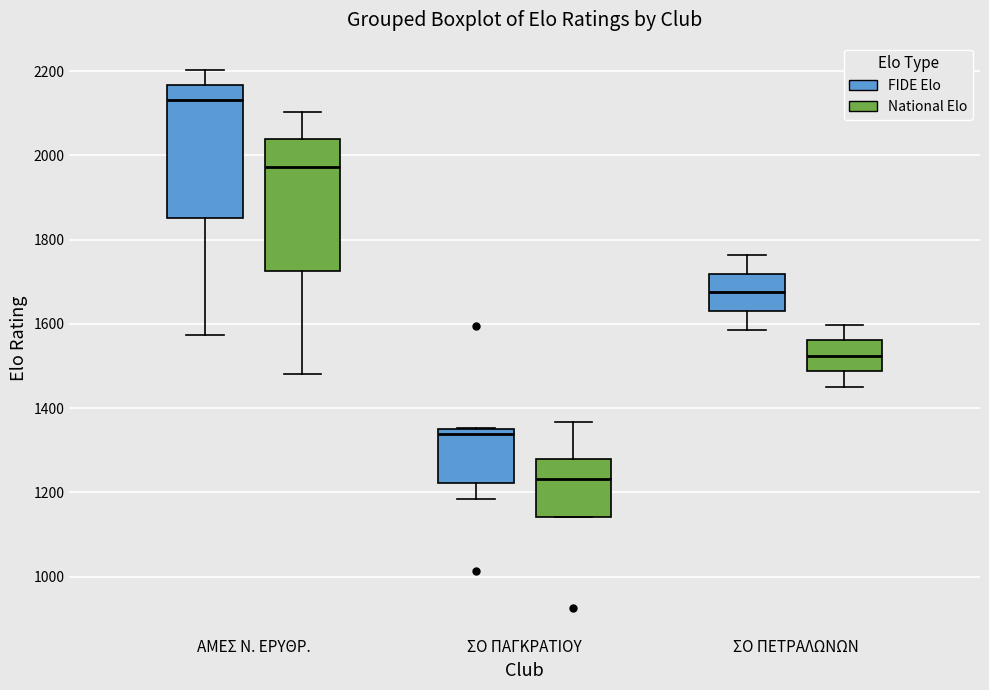

Reading left to right, transcribe this box plot: for each box, give where its median line is, the range the box spans, and where its two whiskers end, as read against the y-axis. The values are not printed on the chart, so give them approximately, as read against the axis.

ΑΜΕΣ Ν. ΕΡΥΘΡ. (FIDE Elo): median 2140, box 1860 to 2160, whiskers 1580 to 2200
ΑΜΕΣ Ν. ΕΡΥΘΡ. (National Elo): median 1980, box 1720 to 2040, whiskers 1480 to 2100
ΣΟ ΠΑΓΚΡΑΤΙΟΥ (FIDE Elo): median 1340, box 1220 to 1360, whiskers 1180 to 1360
ΣΟ ΠΑΓΚΡΑΤΙΟΥ (National Elo): median 1240, box 1140 to 1280, whiskers 1140 to 1360
ΣΟ ΠΕΤΡΑΛΩΝΩΝ (FIDE Elo): median 1680, box 1640 to 1720, whiskers 1580 to 1760
ΣΟ ΠΕΤΡΑΛΩΝΩΝ (National Elo): median 1520, box 1480 to 1560, whiskers 1460 to 1600